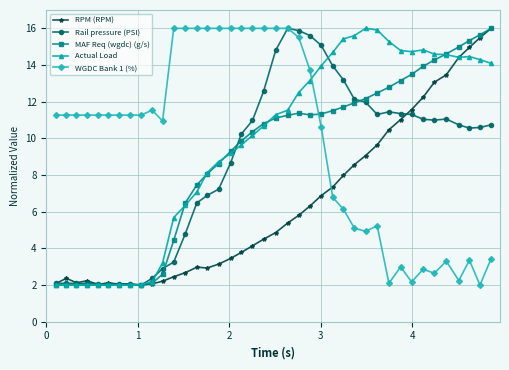

True or false: WGDC Bank 1 (%) has more than 1 interior local peaks.

True